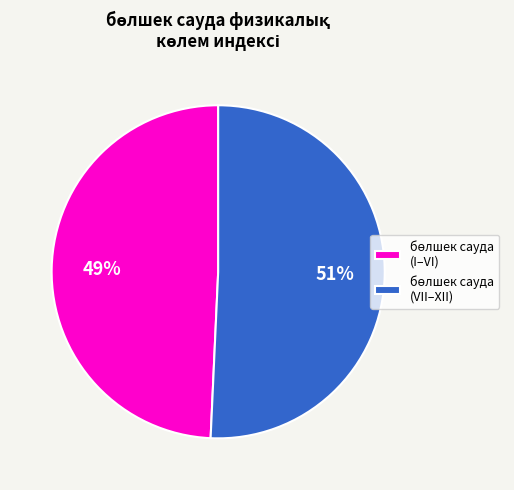

To the nearest percent, what is the average slice percentage?

50%